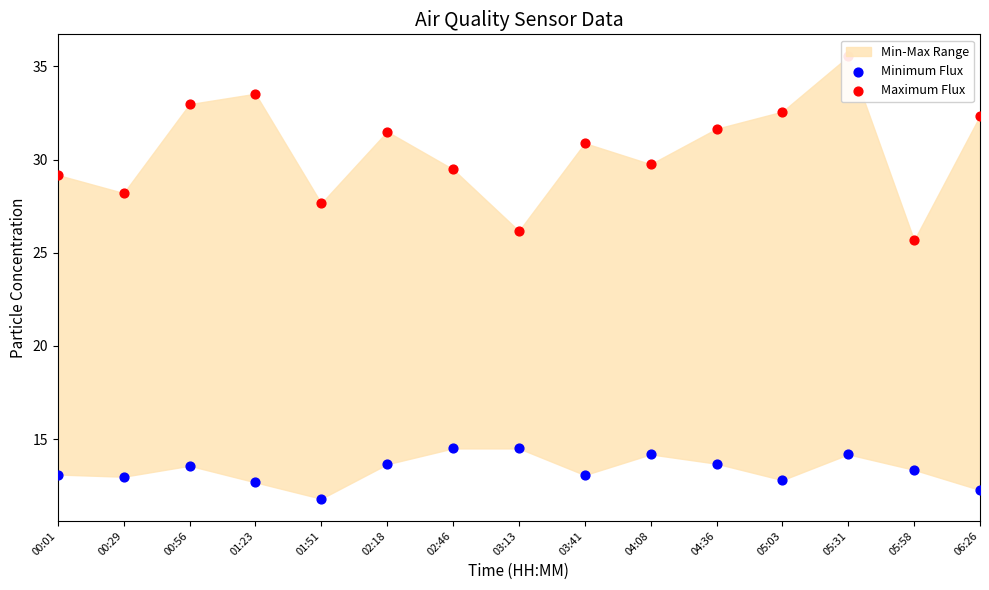

Which series has the largest total across all categories?

Maximum Flux